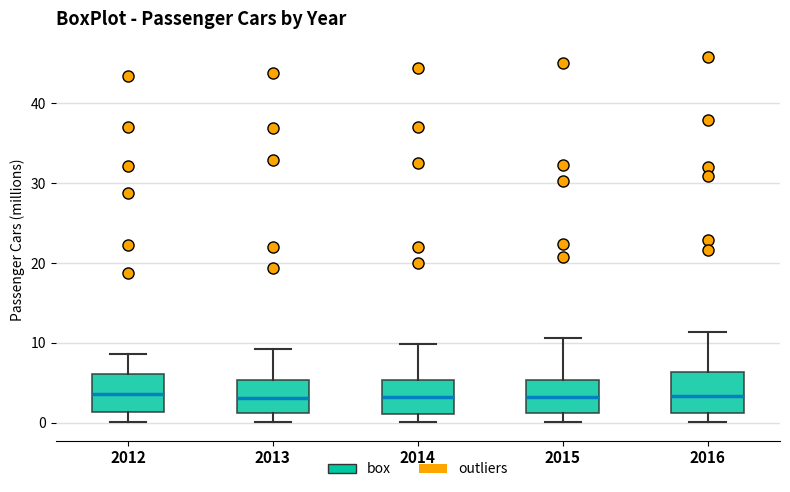

Reading left to right, transcribe this box plot: for each box, give where its median line is, the range the box spans, and where its two whiskers end, as read against the y-axis. The values are not printed on the chart, so give them approximately, as read against the axis.

2012: median 4, box 1 to 6, whiskers 0 to 9
2013: median 3, box 1 to 5, whiskers 0 to 9
2014: median 3, box 1 to 5, whiskers 0 to 10
2015: median 3, box 1 to 5, whiskers 0 to 11
2016: median 3, box 1 to 6, whiskers 0 to 11